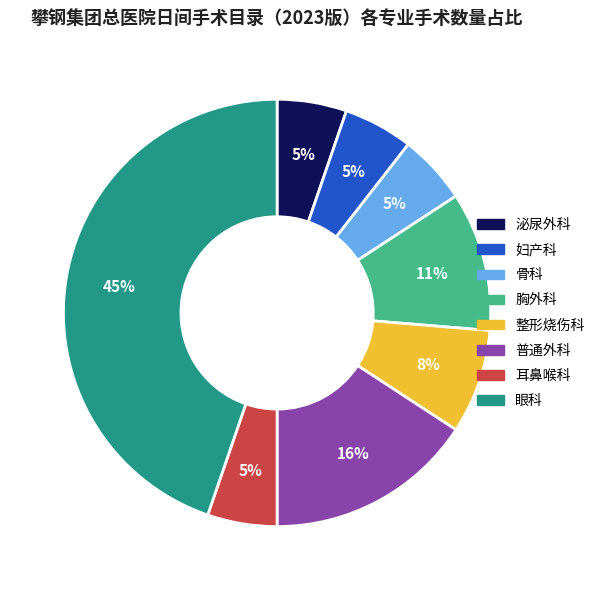

Does 泌尿外科 account for over 50% of the chart?

No